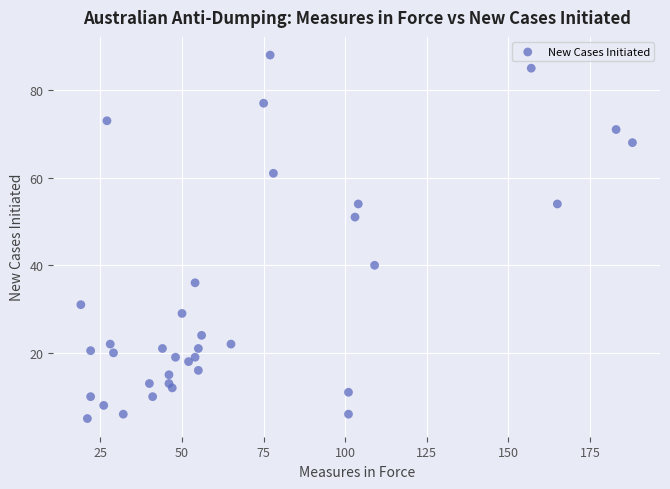

What is the range of X values (max minus min)?

169.0